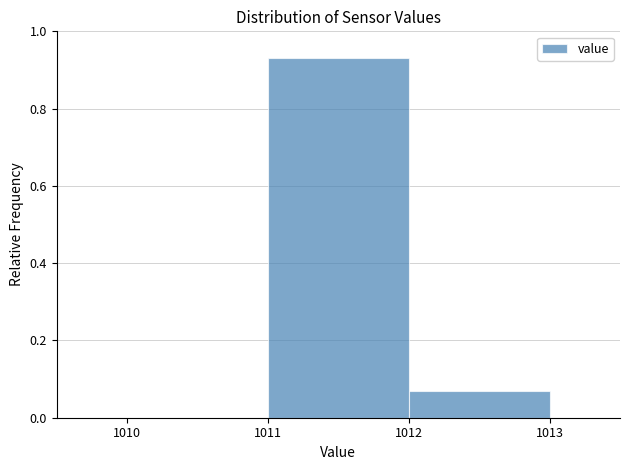

Reading left to right, list every bar in this chart as the range it spans on the x-axis followed by its height. The values are not printed on the chart, so give them approximately, as read against the axis.

1010 to 1011: 0
1011 to 1012: 0.94
1012 to 1013: 0.06